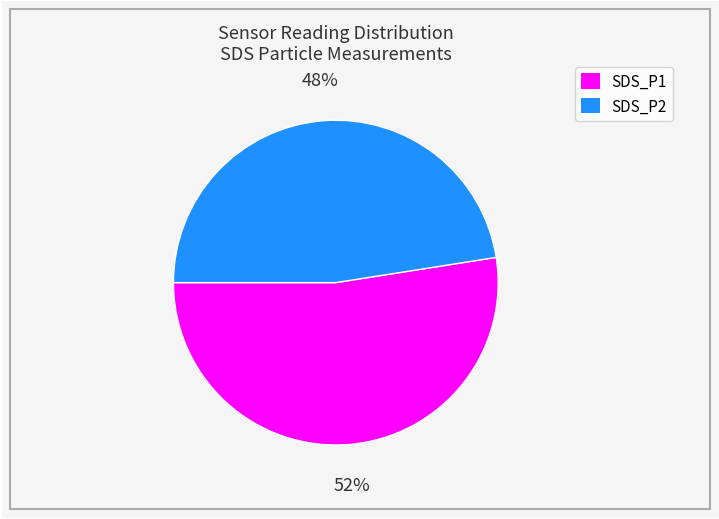

Is it true that SDS_P2 is 48% of the pie?

True